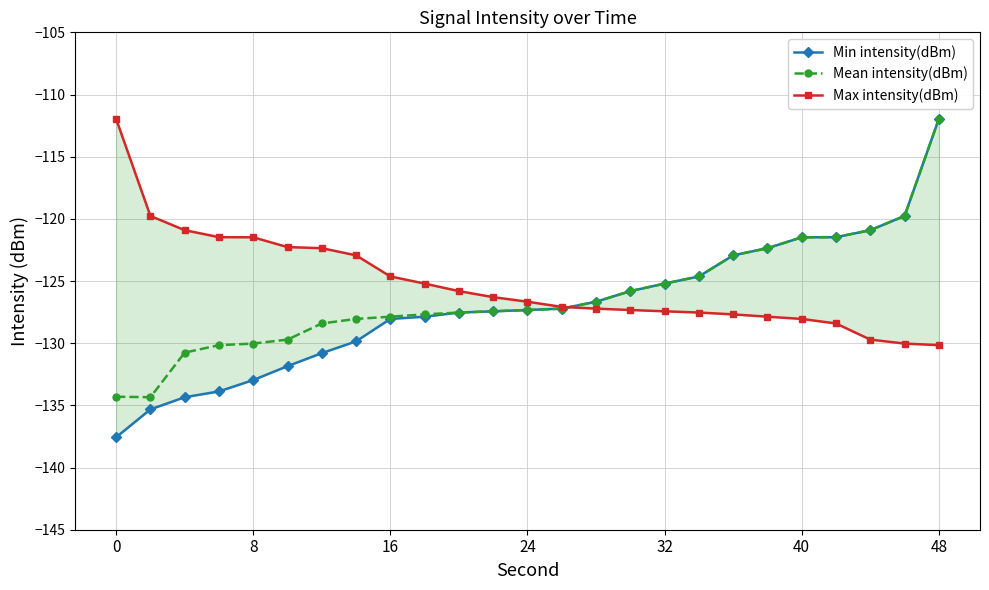

At which label does Mean intensity(dBm) reach its peak?

48